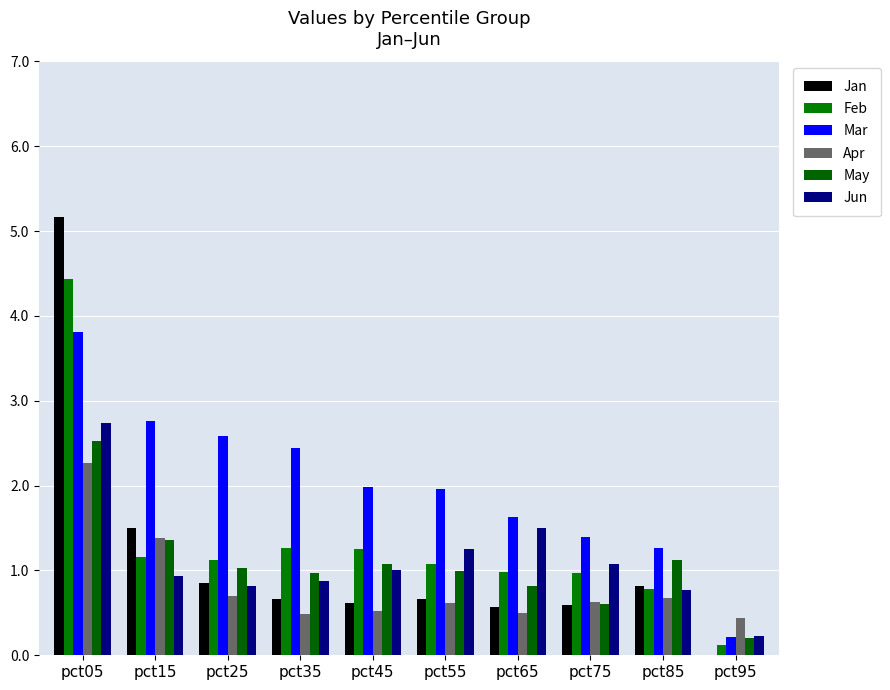

Read the Apr value at pct65.

0.5